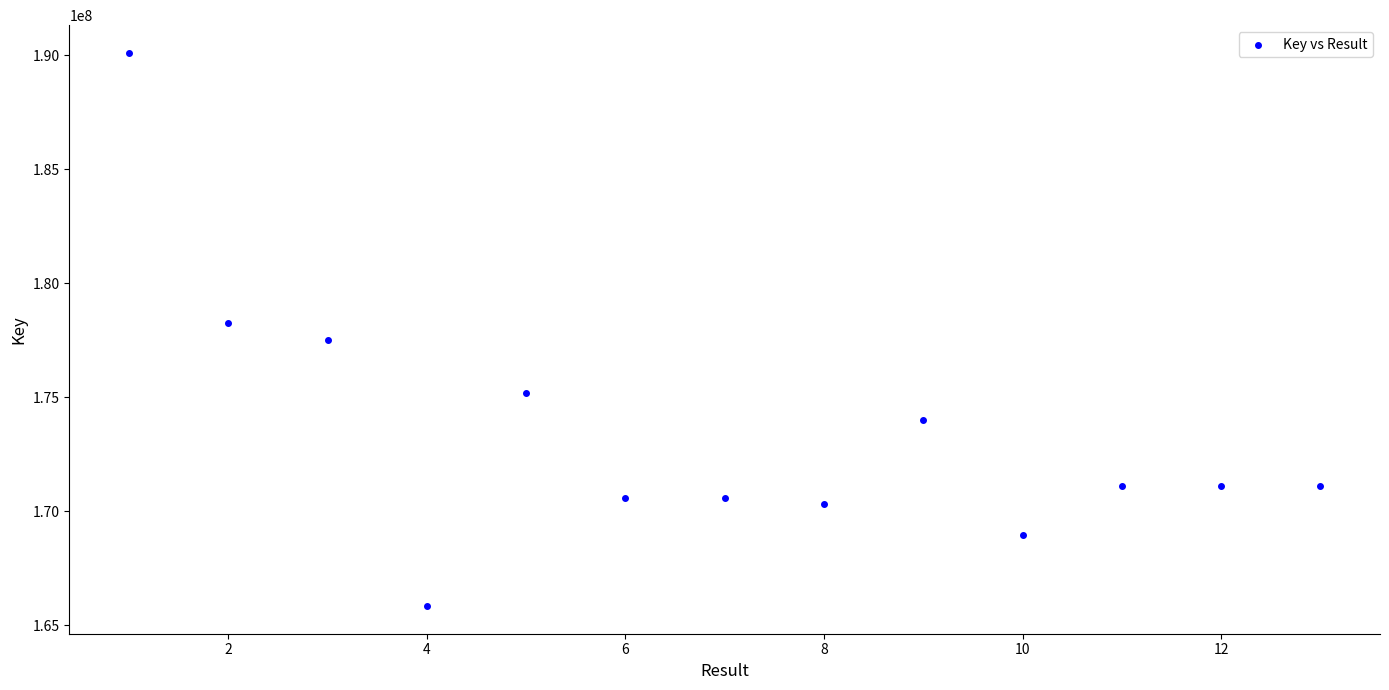

What is the range of Y values (max minus min)?

24256336